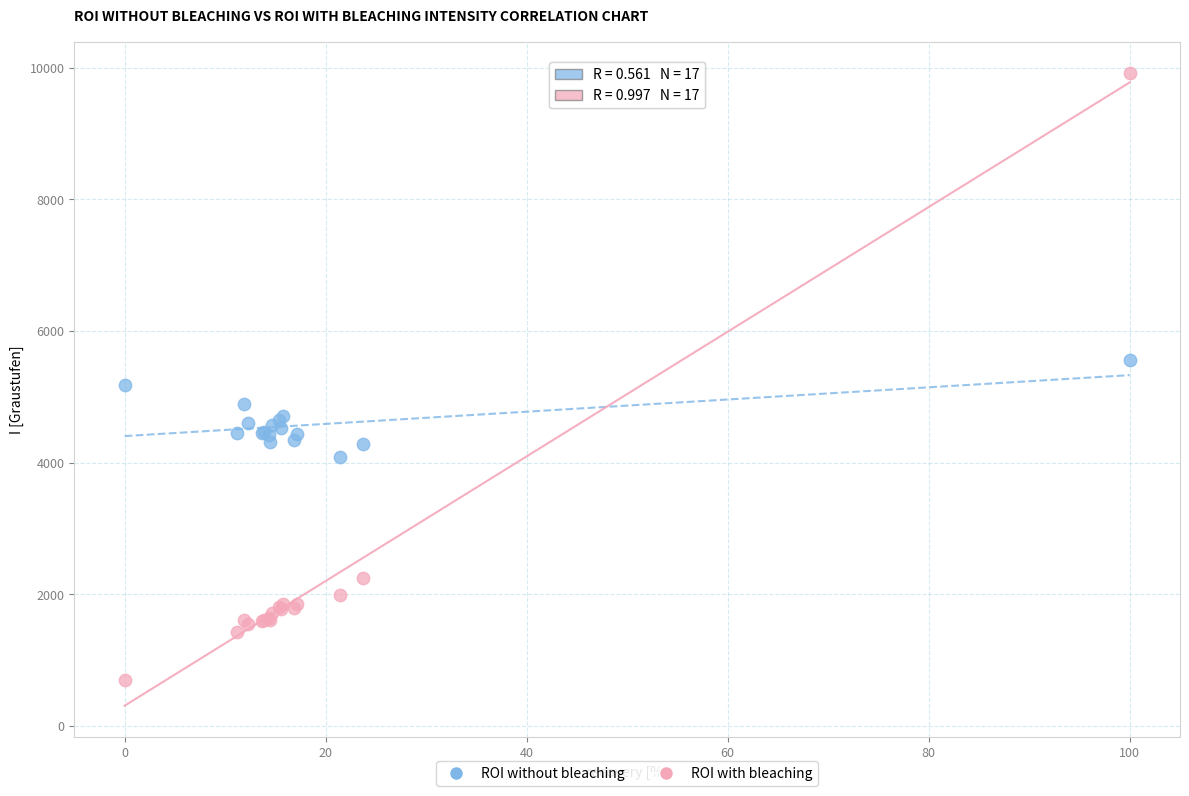

Which series has the largest Y range (max minus min)?

ROI with bleaching